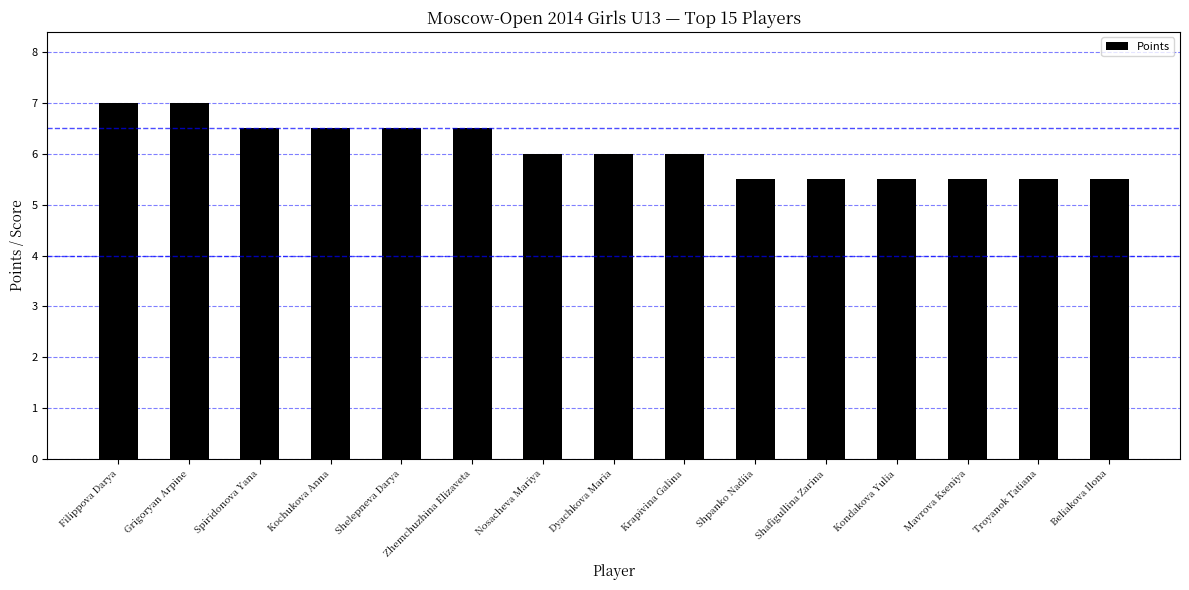

Reading left to right, list all the values displayed in this chart.

7.0	7.0	6.5	6.5	6.5	6.5	6.0	6.0	6.0	5.5	5.5	5.5	5.5	5.5	5.5